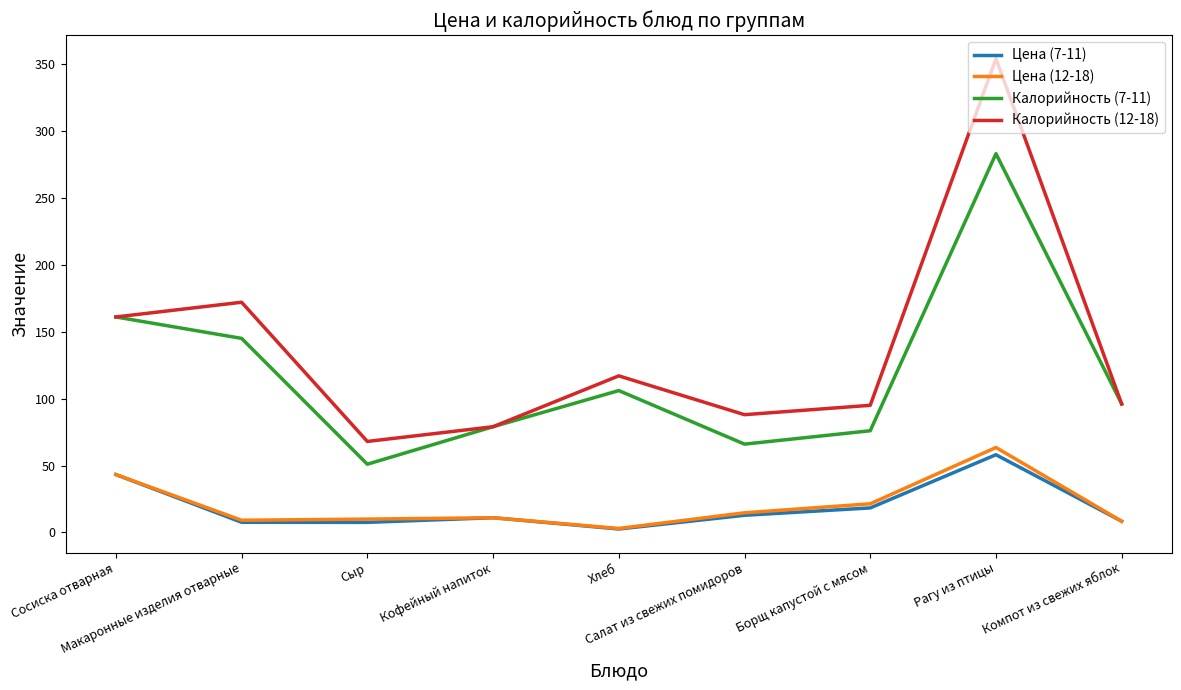

How many interior local valleys does the Цена (7-11) series have?

2